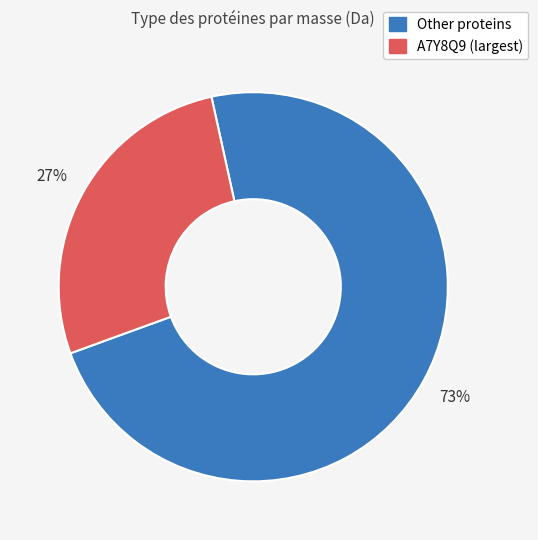

To the nearest percent, what is the average slice percentage?

50%